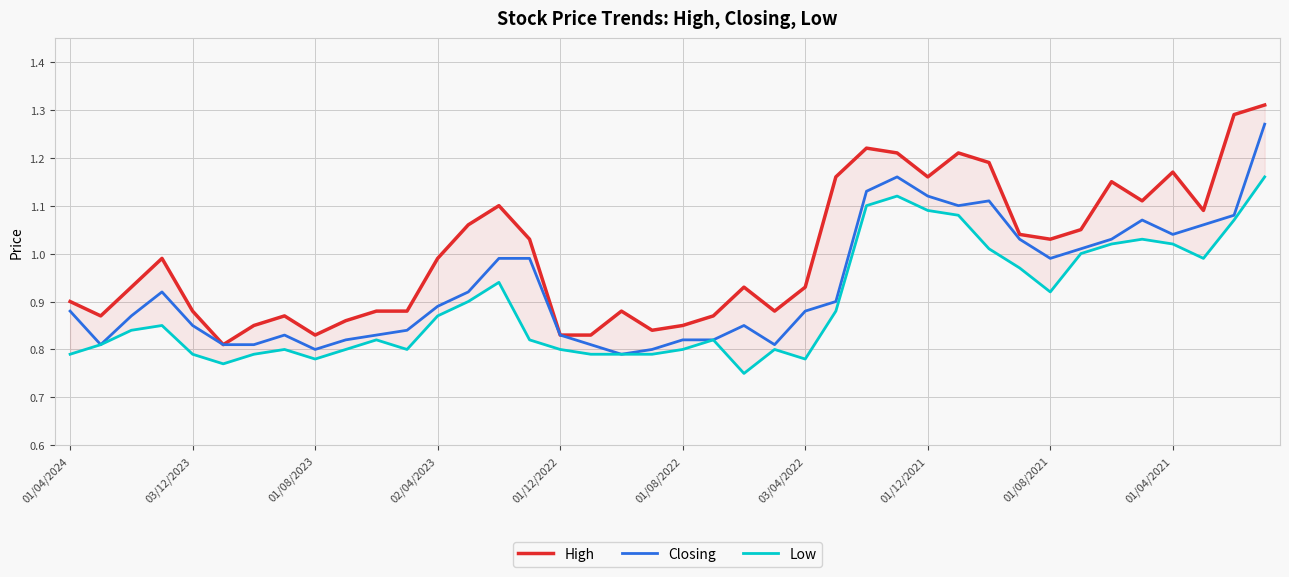

What are all the series names shown in the legend?

High, Closing, Low